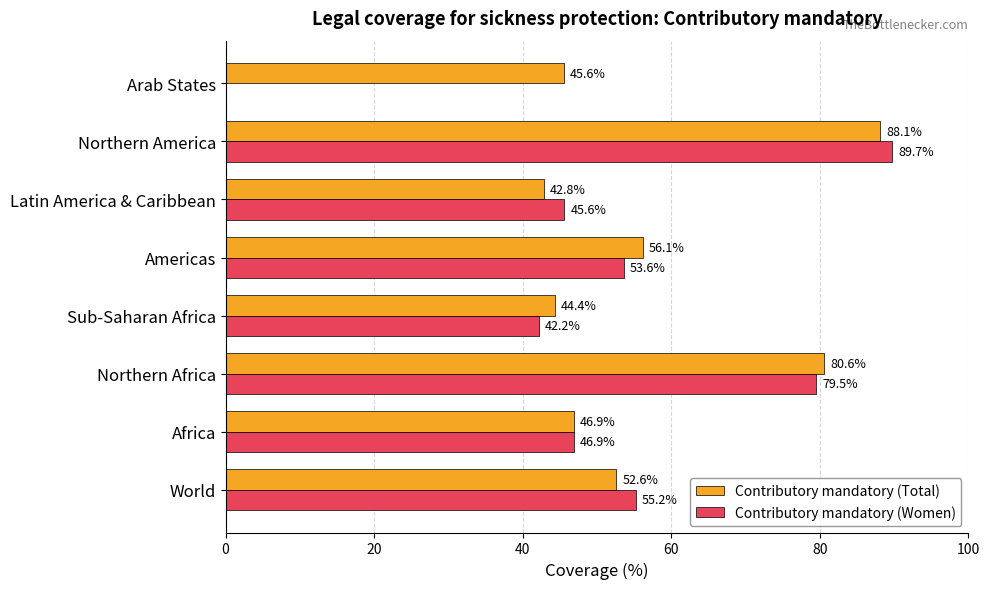

Which series changed the most between Americas and Latin America & Caribbean?

Contributory mandatory (Total)